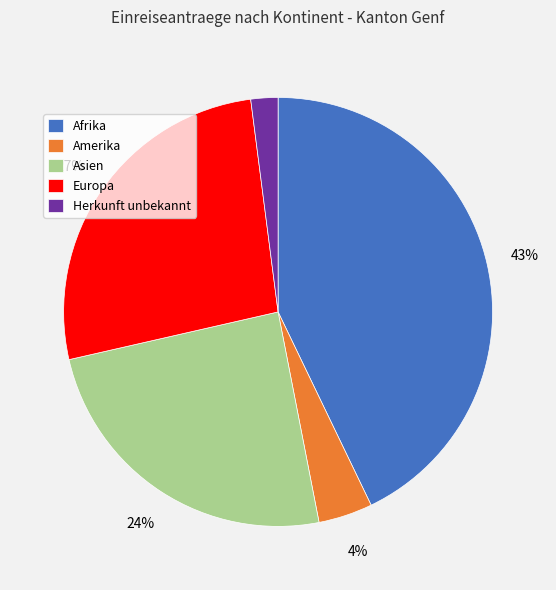

To the nearest percent, what is the difference between the largest and smallest slice percentages?

41%